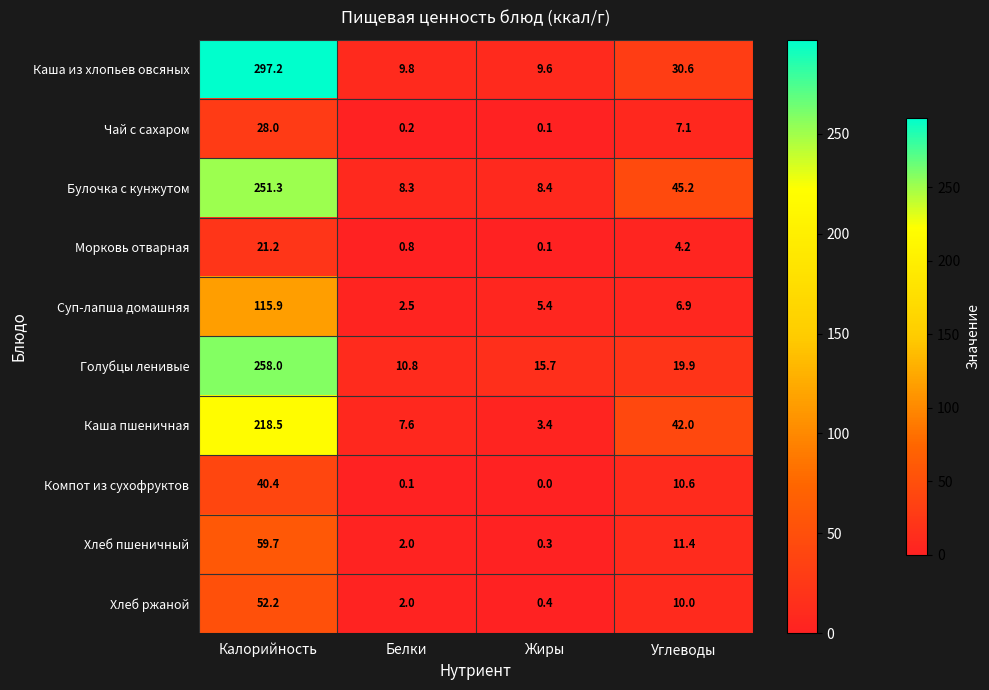

Is the value of Чай с сахаром at Жиры greater than the value of Каша из хлопьев овсяных at Белки?

No